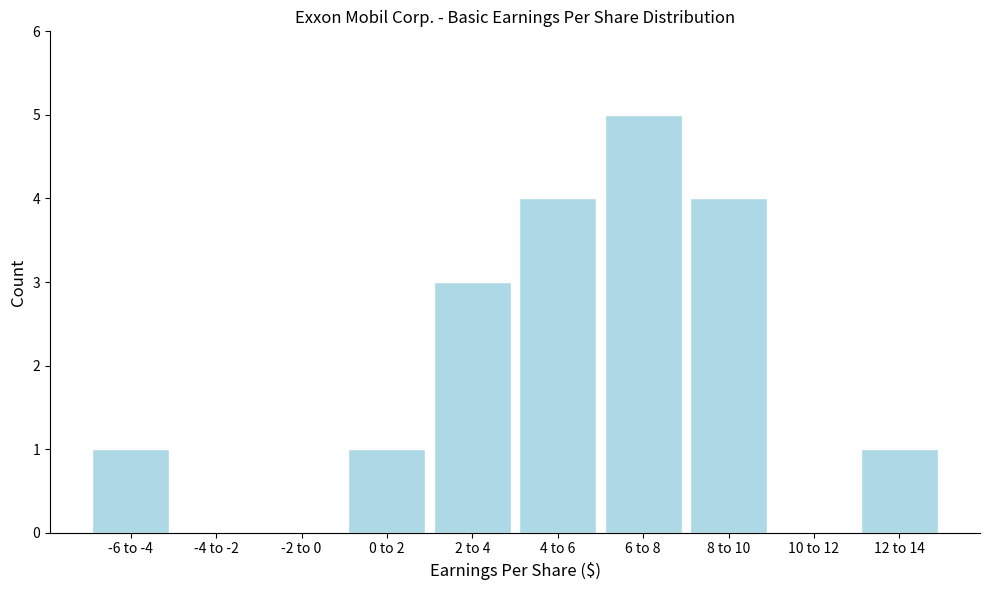

Reading left to right, transcribe all the data shown in this chart.

-6 to -4=1	-4 to -2=0	-2 to 0=0	0 to 2=1	2 to 4=3	4 to 6=4	6 to 8=5	8 to 10=4	10 to 12=0	12 to 14=1